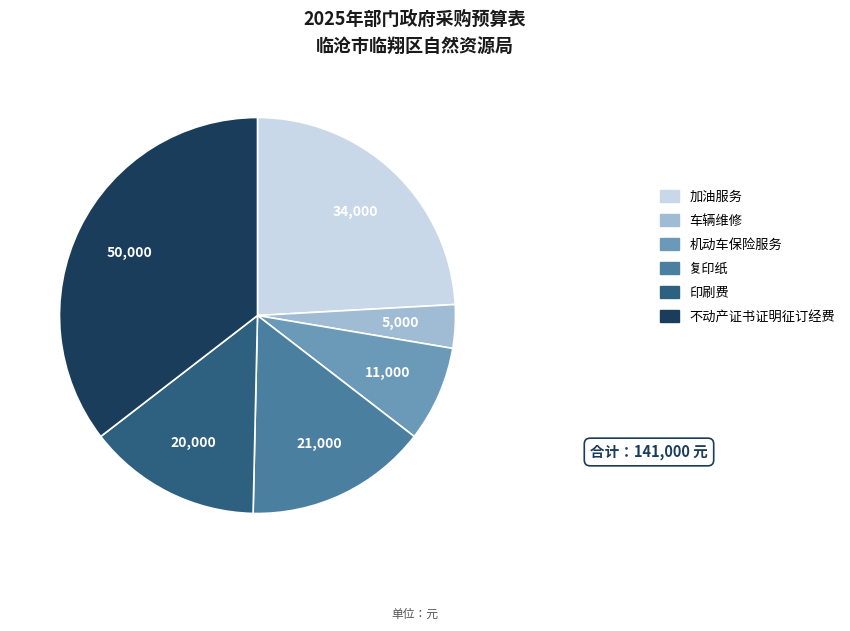

How many segments does this pie chart have?

6